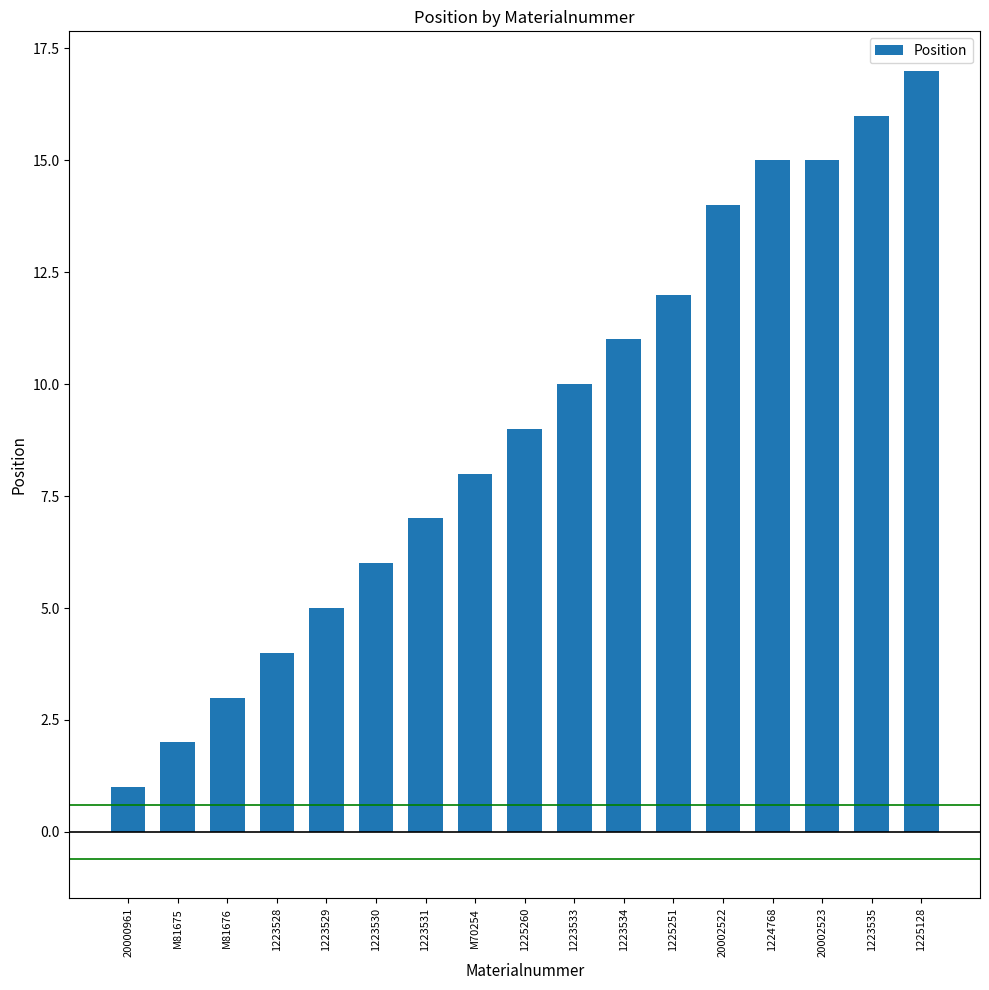

How many bars are there in total?

17